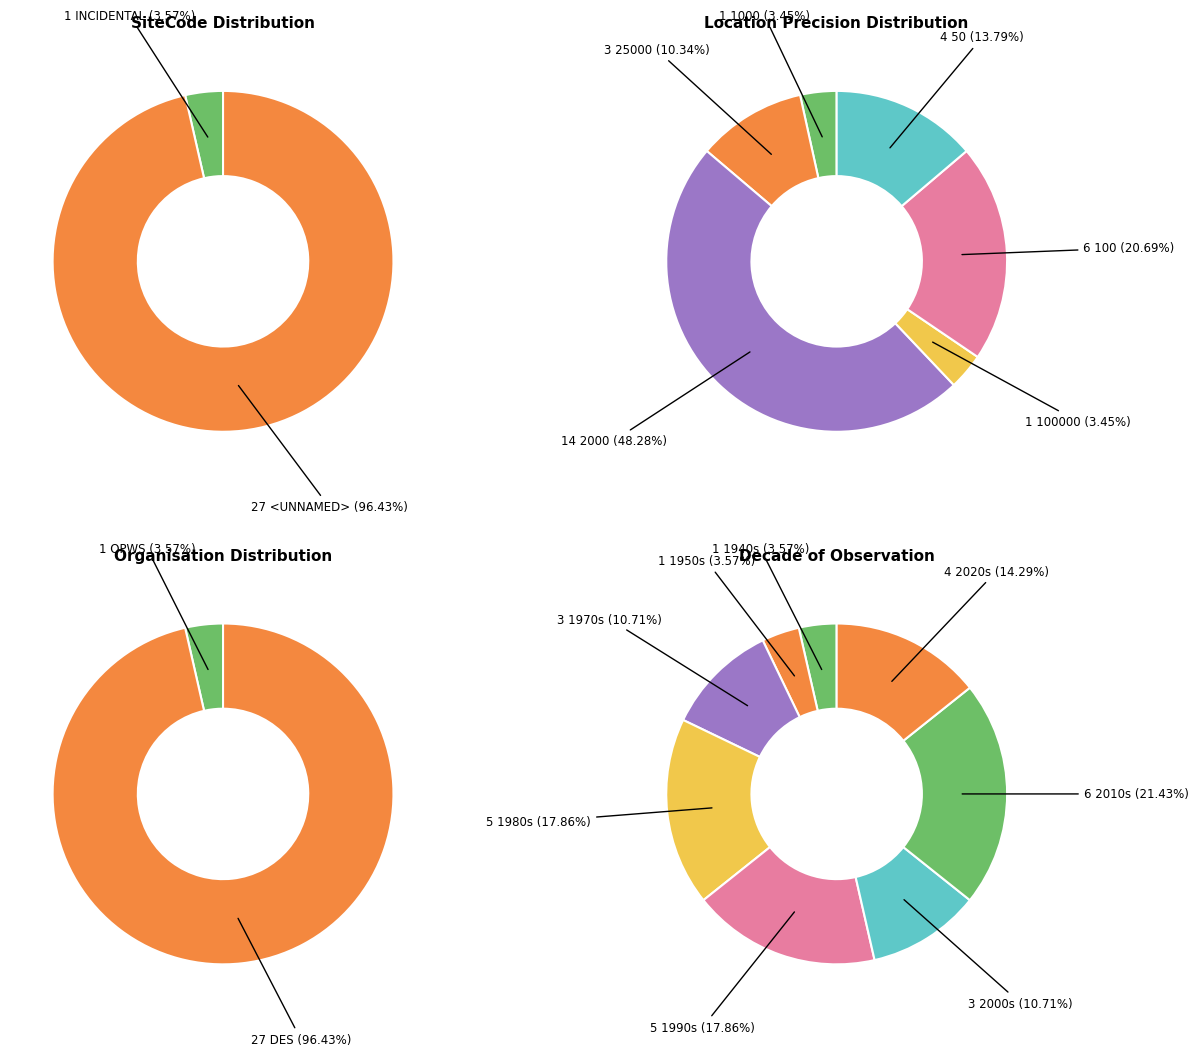

Count the number of slices in the pie.

2